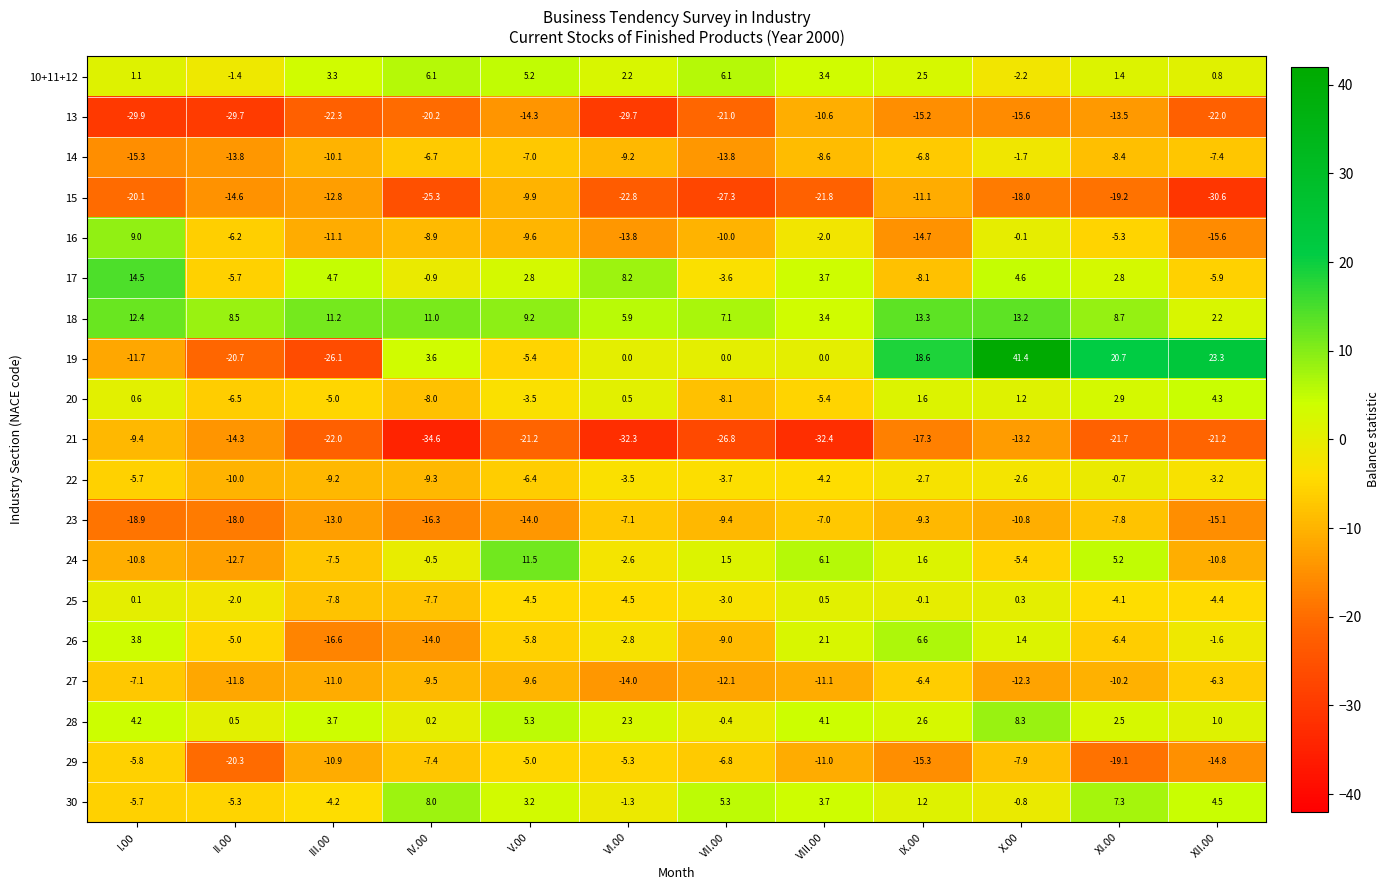

Which series has the largest range (max minus min)?

19